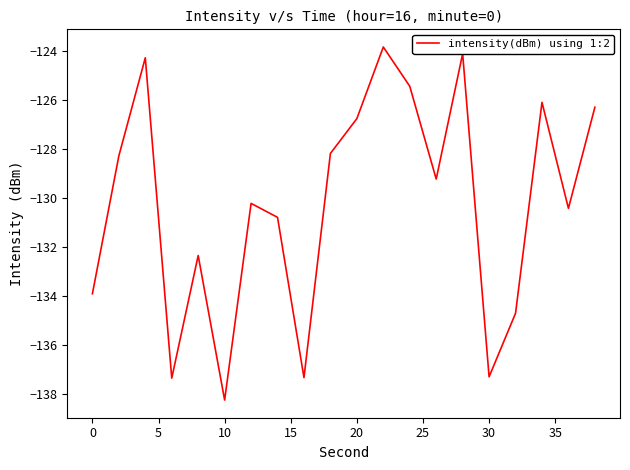

What is the minimum value shown in the chart?

-138.3